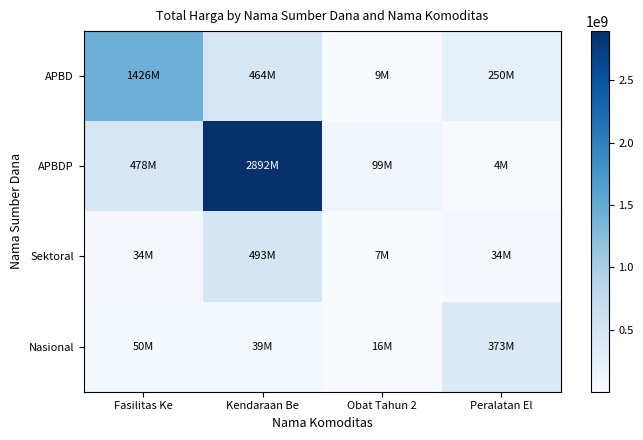

What is the maximum value shown in the chart?

2892122000